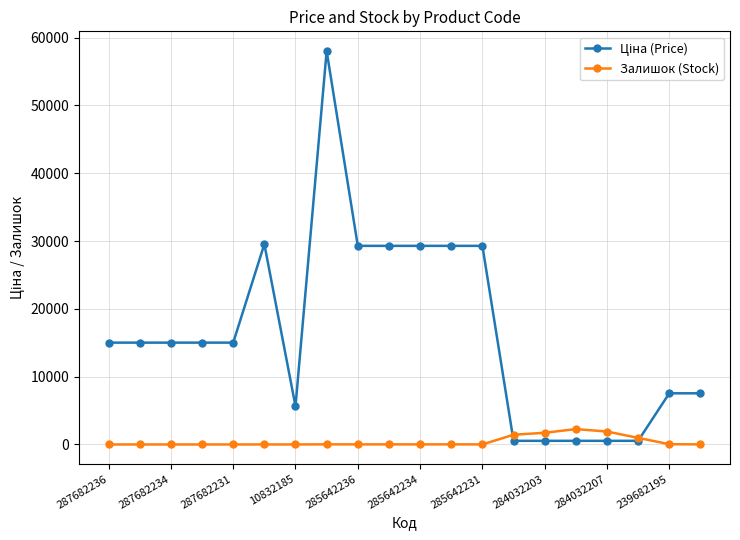

How many data points does each series have?

20